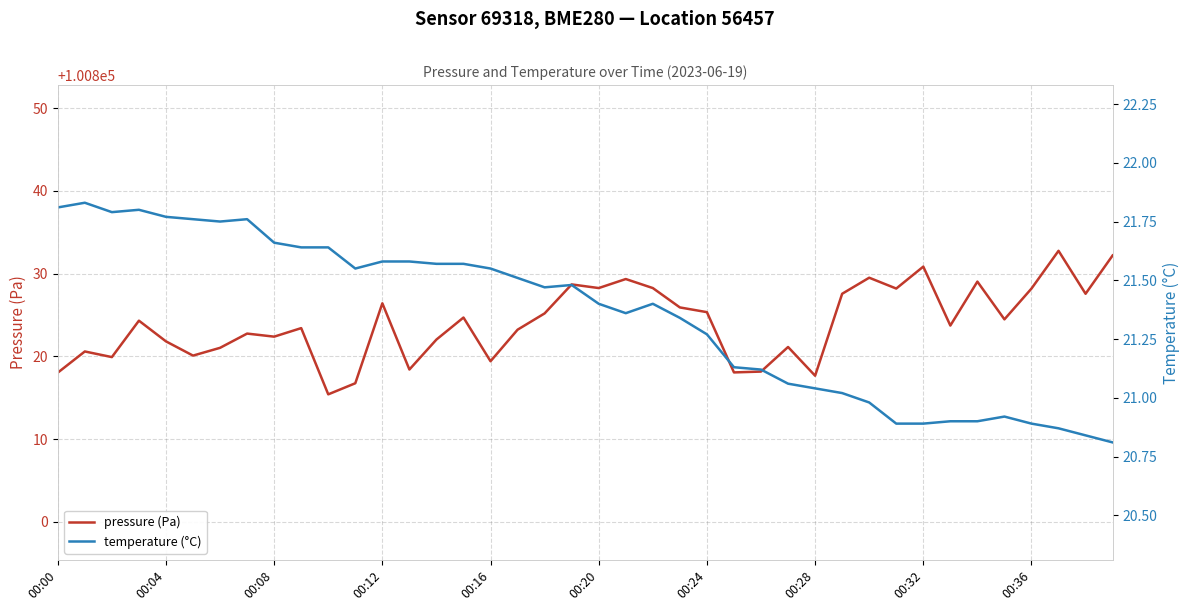

What is the lowest value of the pressure (Pa) series?

100815.4